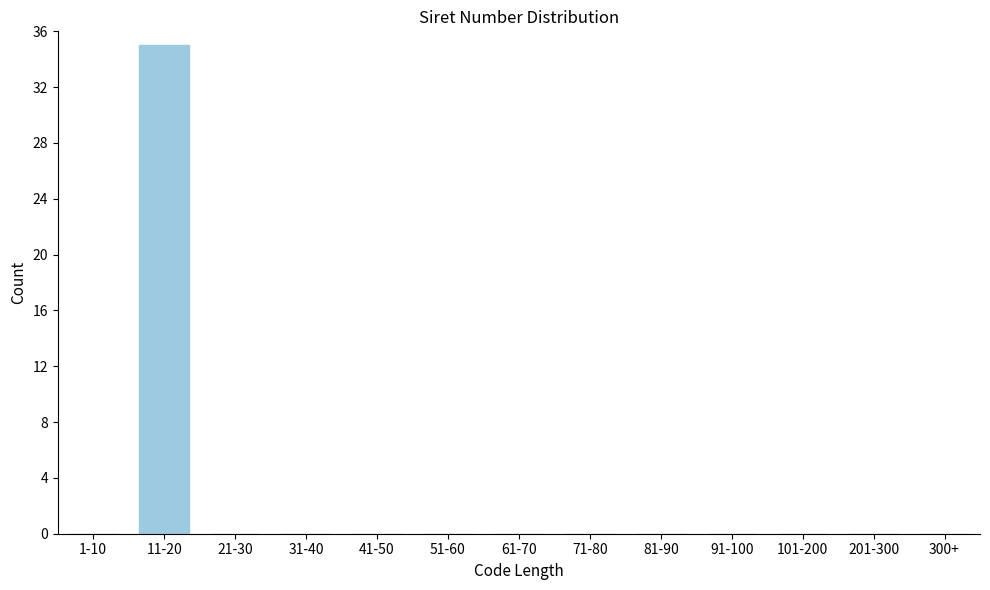

Reading left to right, list all the values displayed in this chart.

1-10=0	11-20=35	21-30=0	31-40=0	41-50=0	51-60=0	61-70=0	71-80=0	81-90=0	91-100=0	101-200=0	201-300=0	300+=0